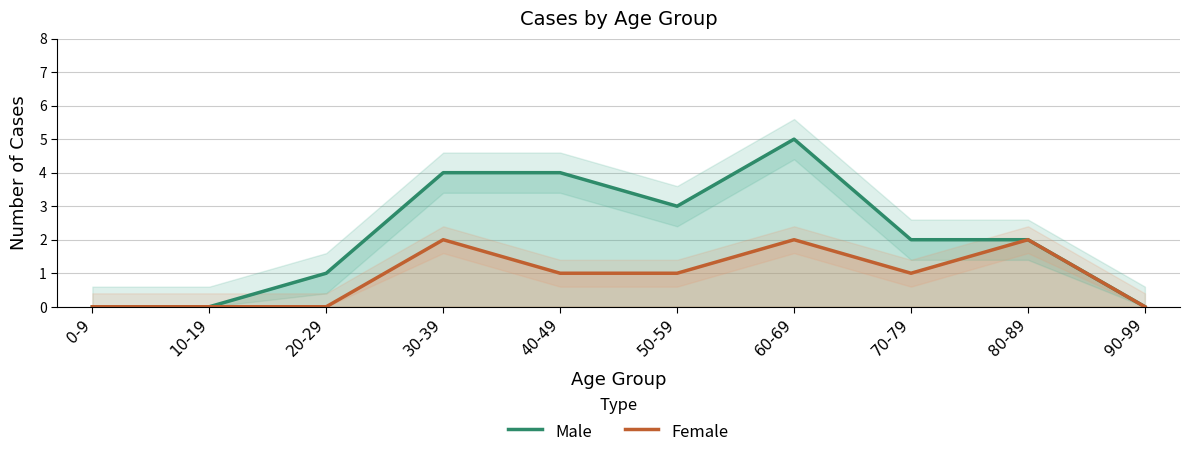

Reading left to right, what are all the values shown in this chart?

Male: 0-9=0	10-19=0	20-29=1	30-39=4	40-49=4	50-59=3	60-69=5	70-79=2	80-89=2	90-99=0
Female: 0-9=0	10-19=0	20-29=0	30-39=2	40-49=1	50-59=1	60-69=2	70-79=1	80-89=2	90-99=0